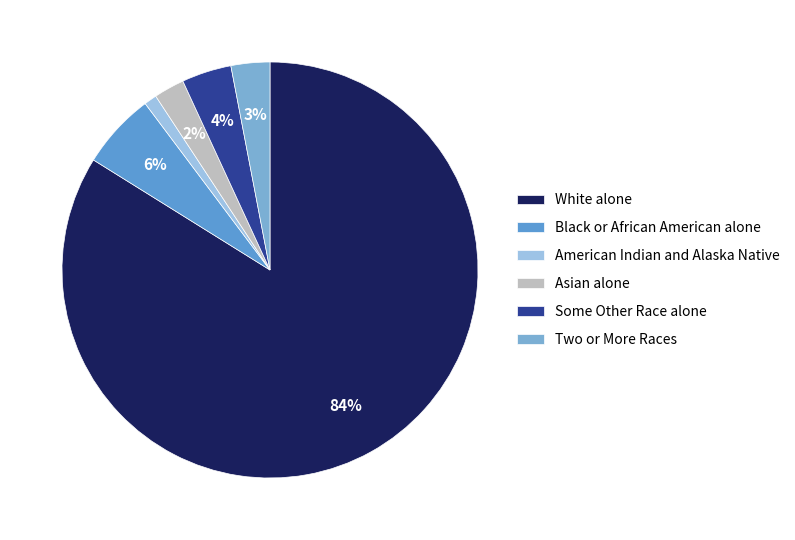

Is Asian alone the majority of the pie?

No